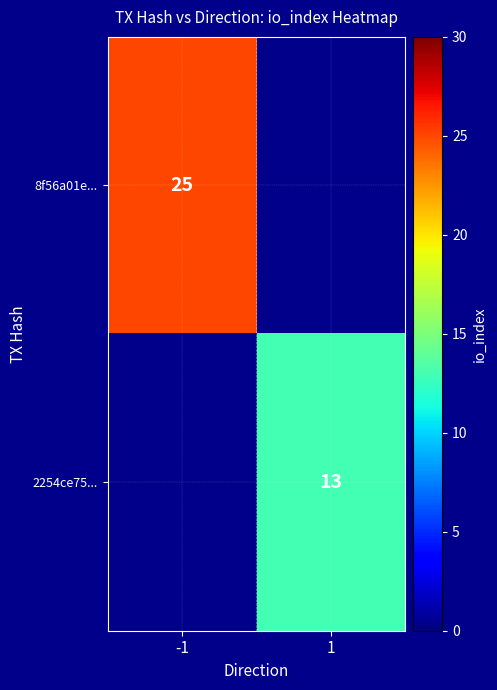

True or false: 8f56a01e... has a value of 40 at -1.

False